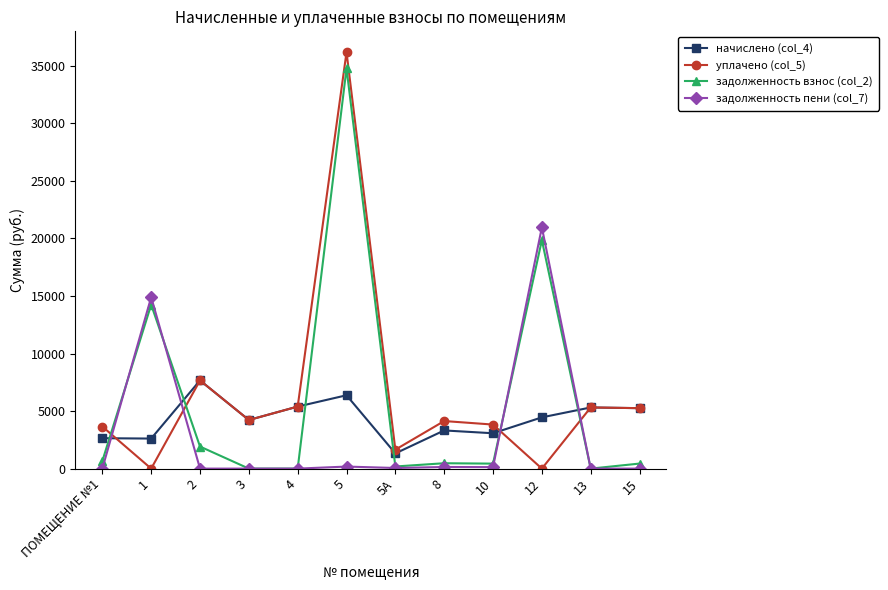

What is the minimum value for начислено (col_4)?

1321.0